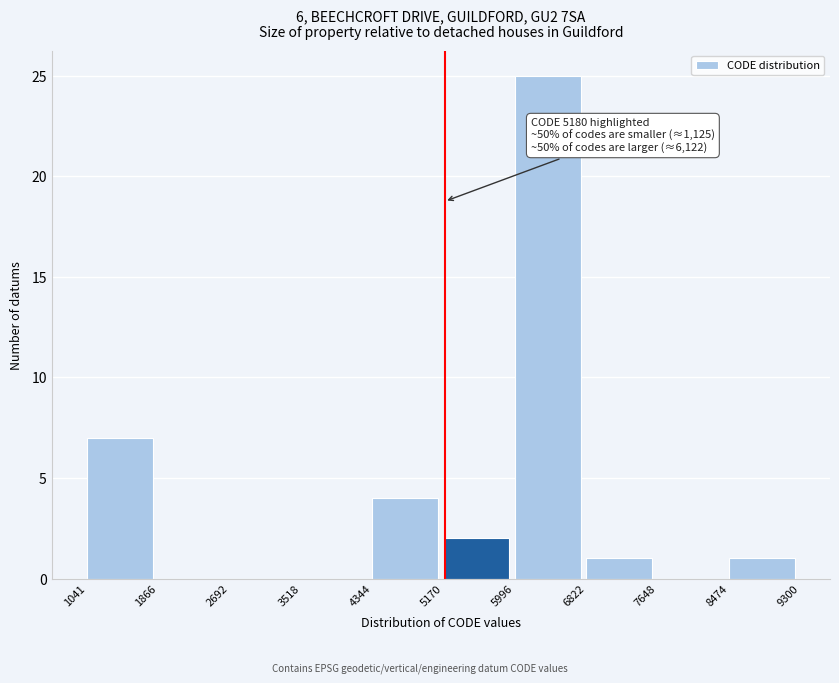

Over which range of the x-axis is the bar tallest?

5996 to 6822